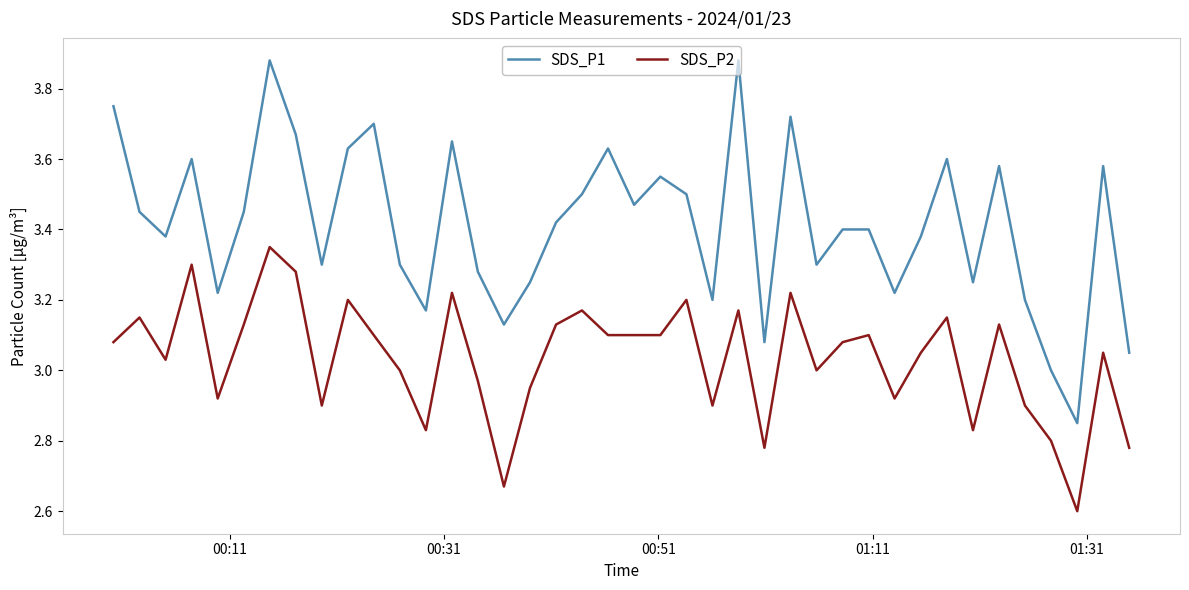

True or false: SDS_P1 and SDS_P2 cross at least once.

False